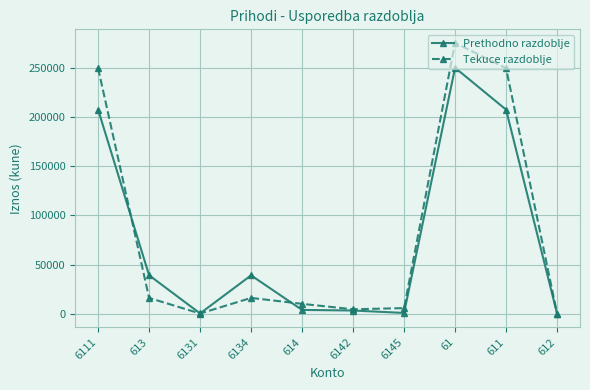

Is the value of Tekuce razdoblje at 6145 greater than the value of Prethodno razdoblje at 611?

No